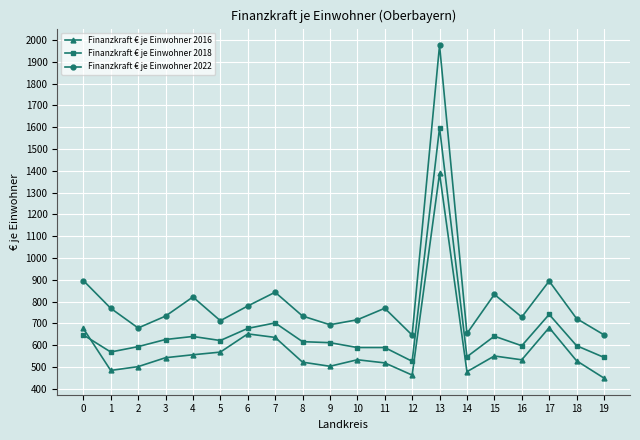

Which series has the widest spread of values?

Finanzkraft € je Einwohner 2022